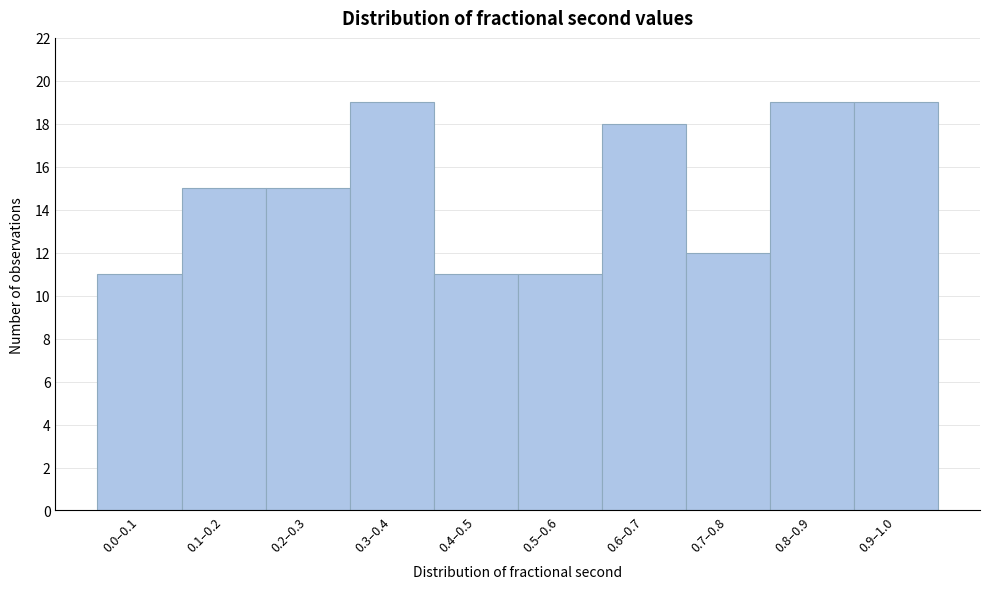

Reading left to right, what are all the values shown in this chart?

0.0–0.1=11	0.1–0.2=15	0.2–0.3=15	0.3–0.4=19	0.4–0.5=11	0.5–0.6=11	0.6–0.7=18	0.7–0.8=12	0.8–0.9=19	0.9–1.0=19